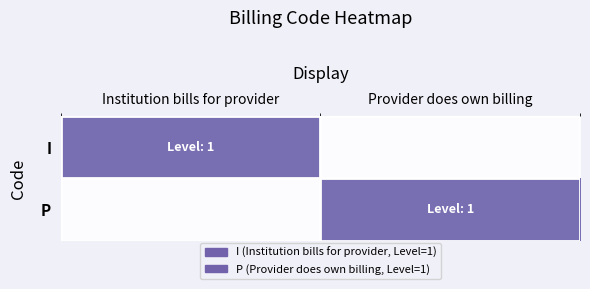

Which series has the largest range (max minus min)?

I